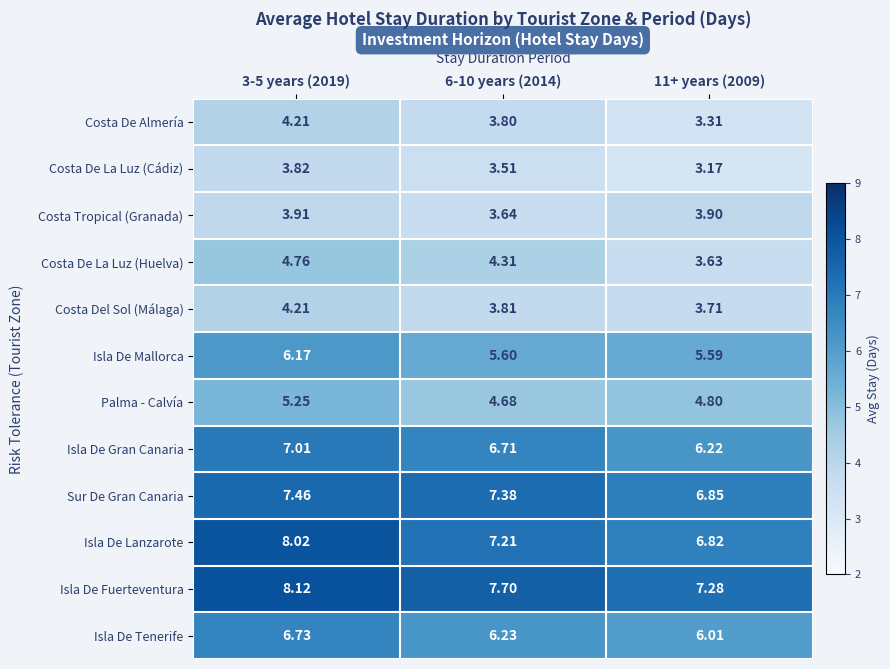

Which series has the widest spread of values?

Isla De Lanzarote